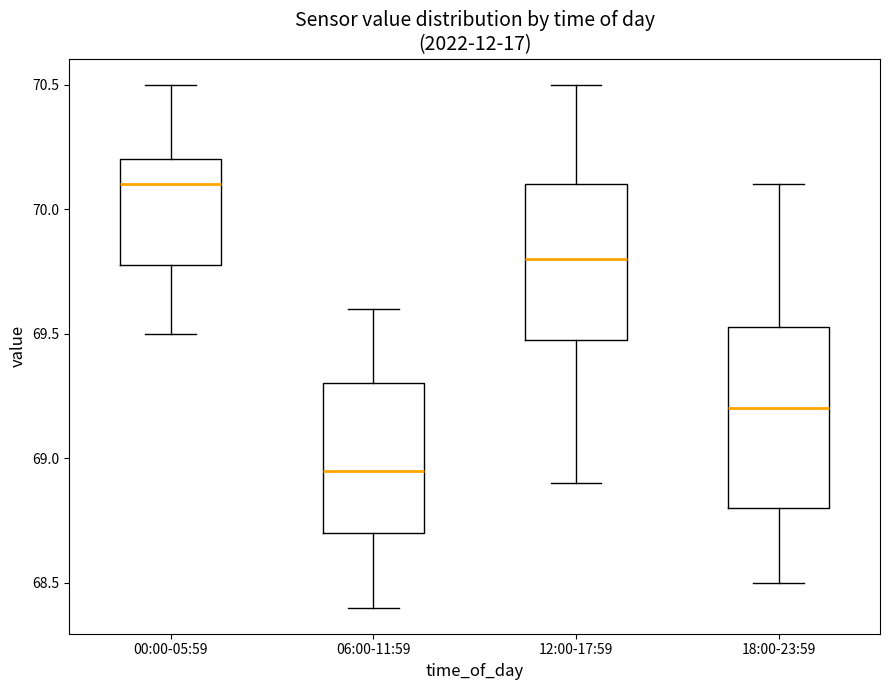

Where is the lower edge of the box for 00:00-05:59 on the y-axis? The values are not printed on the chart, so give them approximately, as read against the axis.

69.80